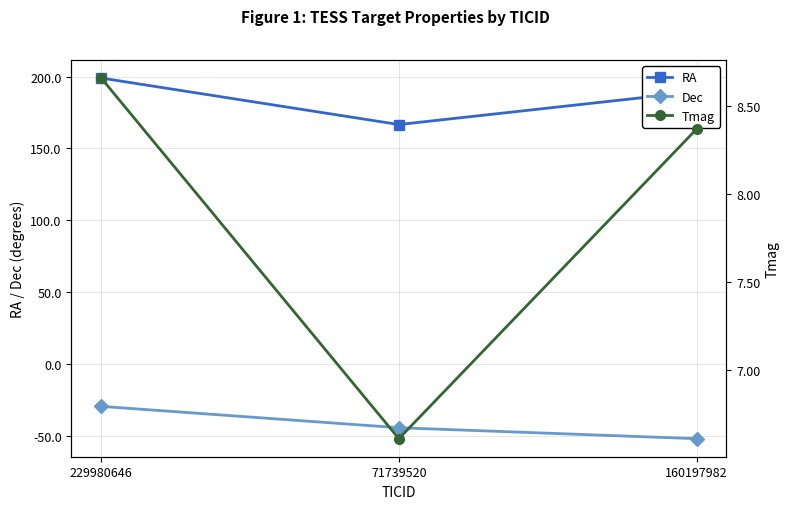

At which category is the sum across all series the highest?

229980646